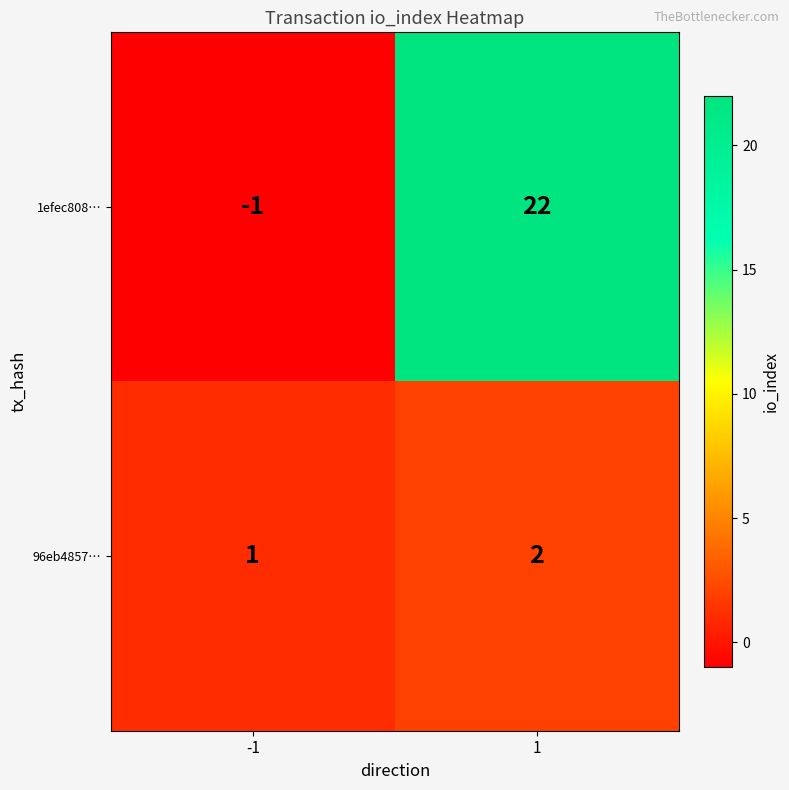

What is the maximum value shown in the chart?

22